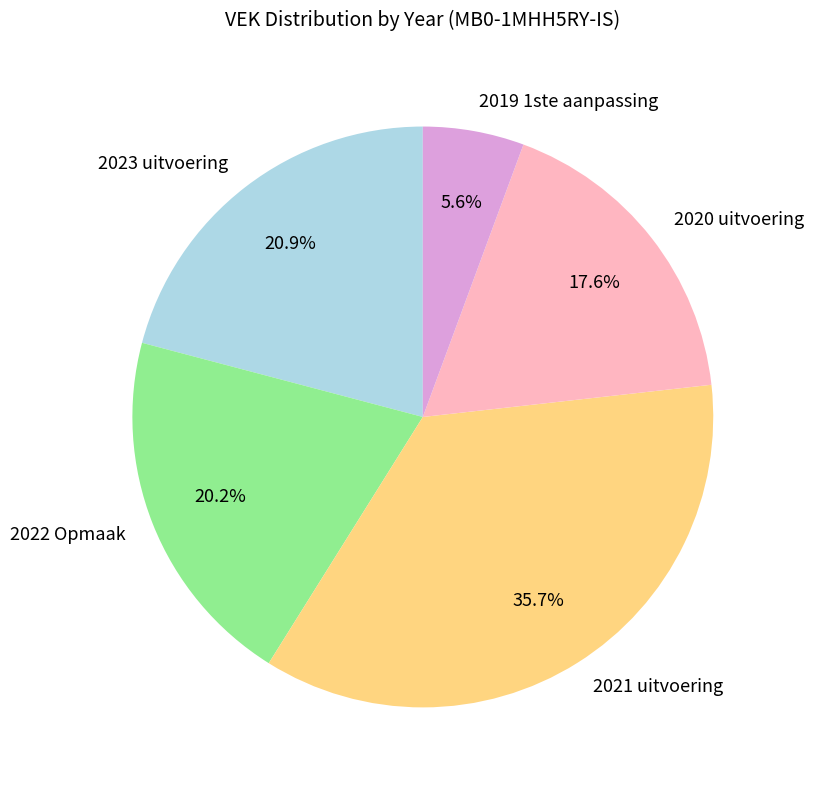

To the nearest percent, what is the difference between the 2023 uitvoering and 2021 uitvoering slice percentages?

15%